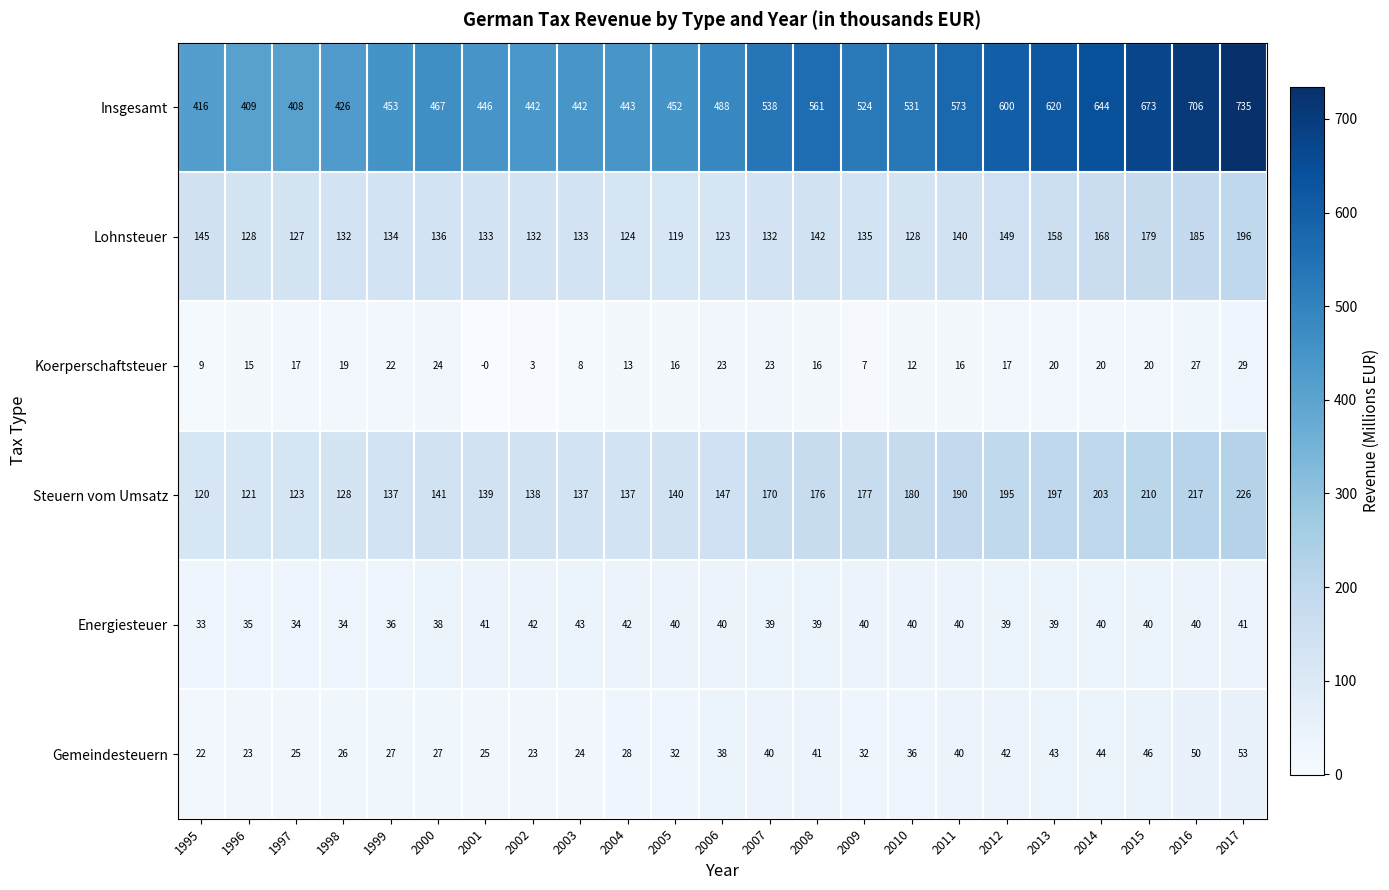

What is the total value across all series at 2002?

780